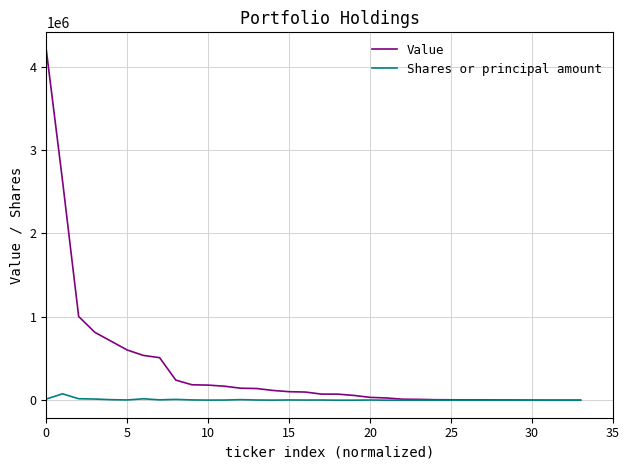

Which series has the largest range (max minus min)?

Value